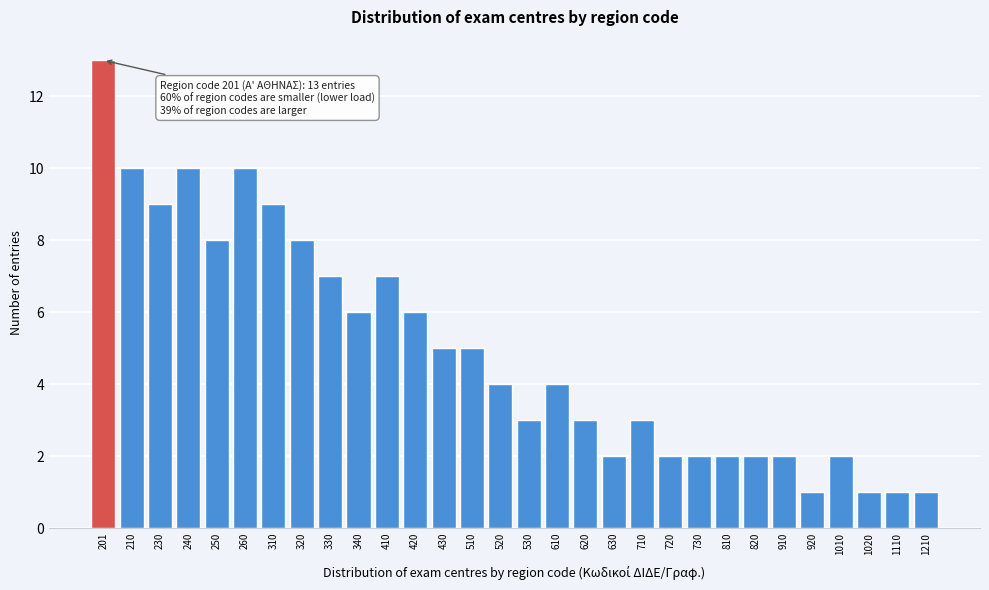

Reading left to right, what are all the values shown in this chart?

13	10	9	10	8	10	9	8	7	6	7	6	5	5	4	3	4	3	2	3	2	2	2	2	2	1	2	1	1	1